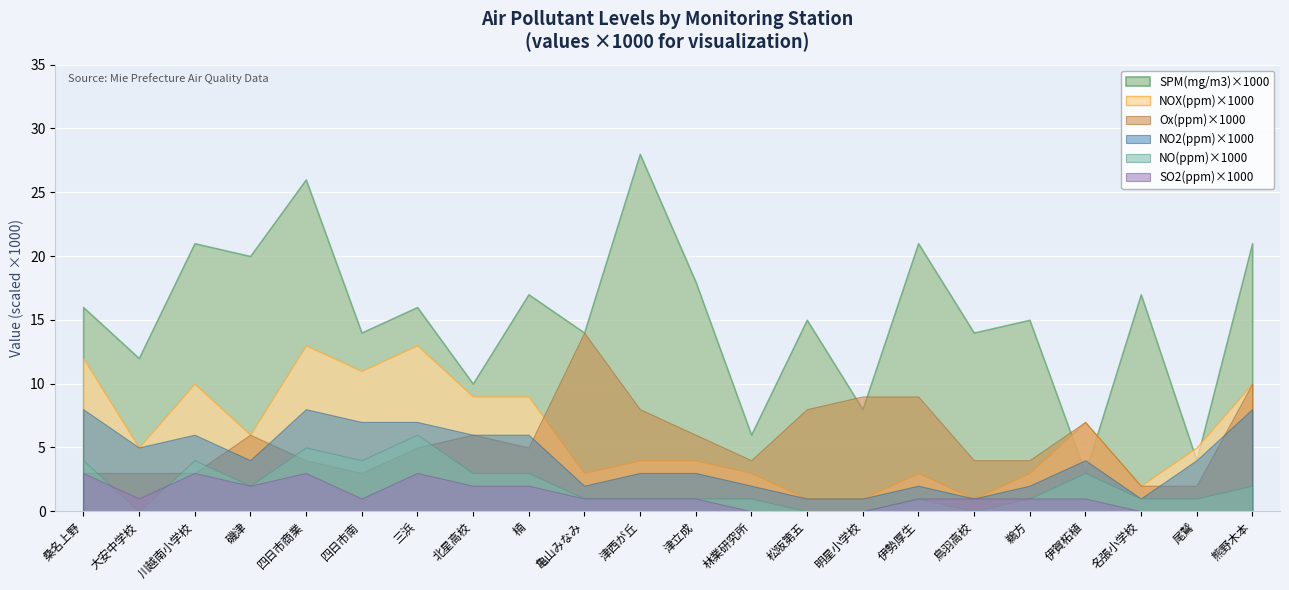

What are all the series names shown in the legend?

SPM(mg/m3)×1000, NOX(ppm)×1000, Ox(ppm)×1000, NO2(ppm)×1000, NO(ppm)×1000, SO2(ppm)×1000